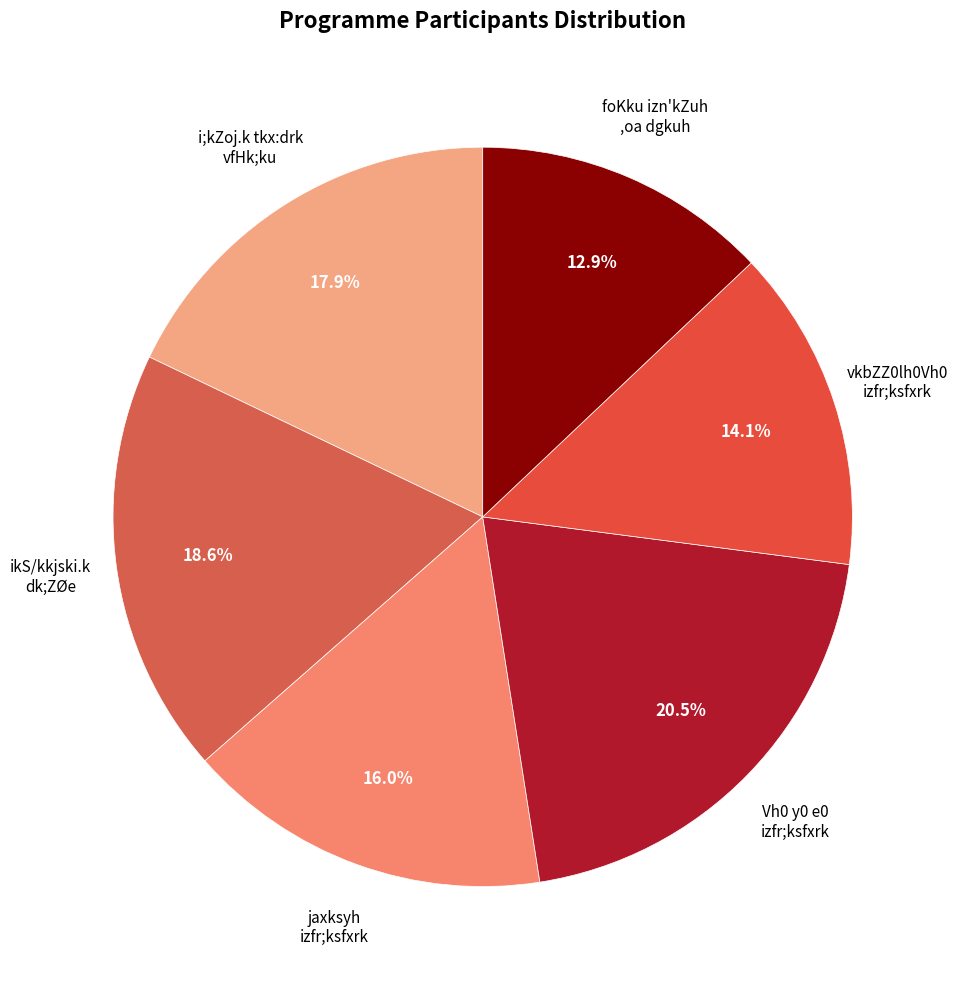

To the nearest percent, what is the average slice percentage?

17%